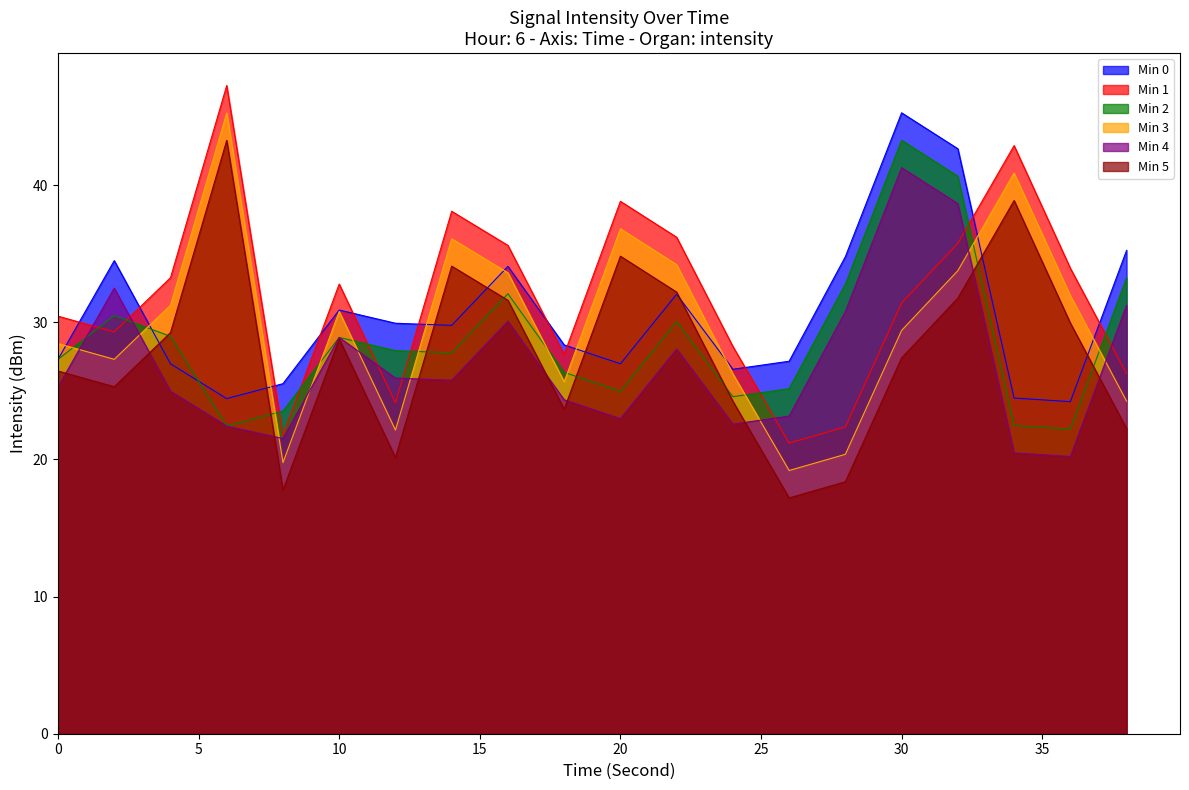

At which category does Min 4 reach its first local valley?

8